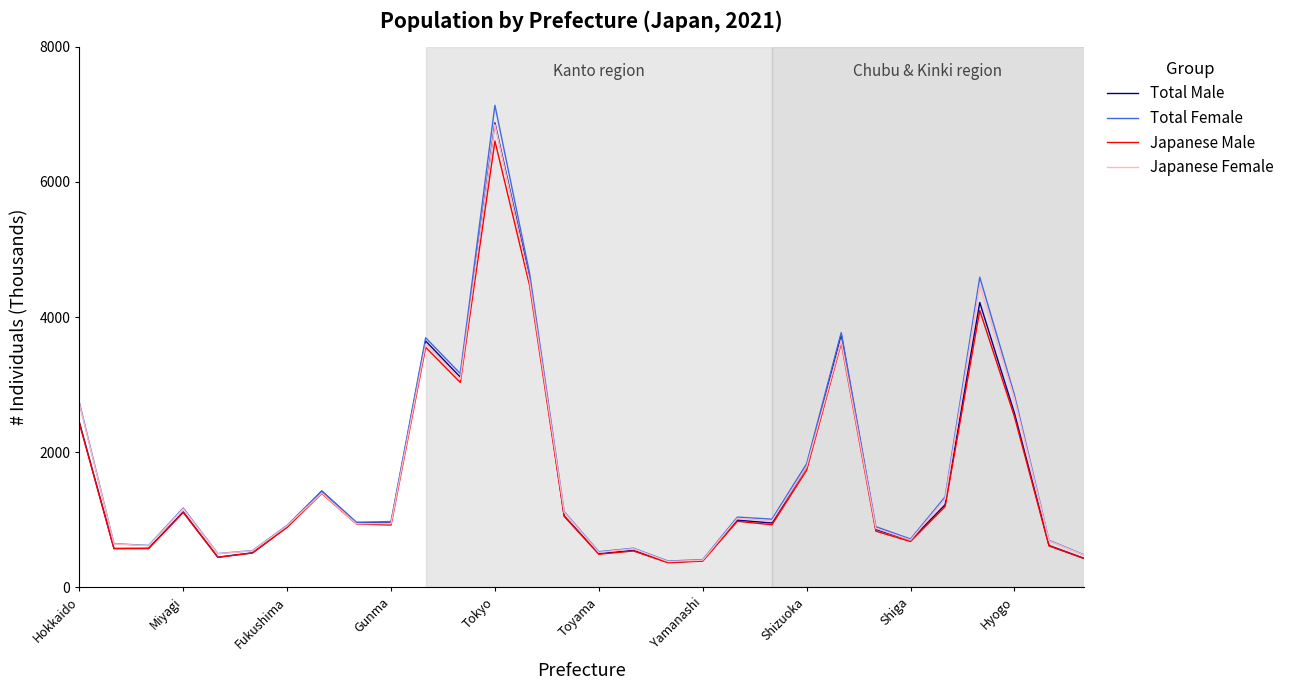

Which series has the largest range (max minus min)?

Total Female